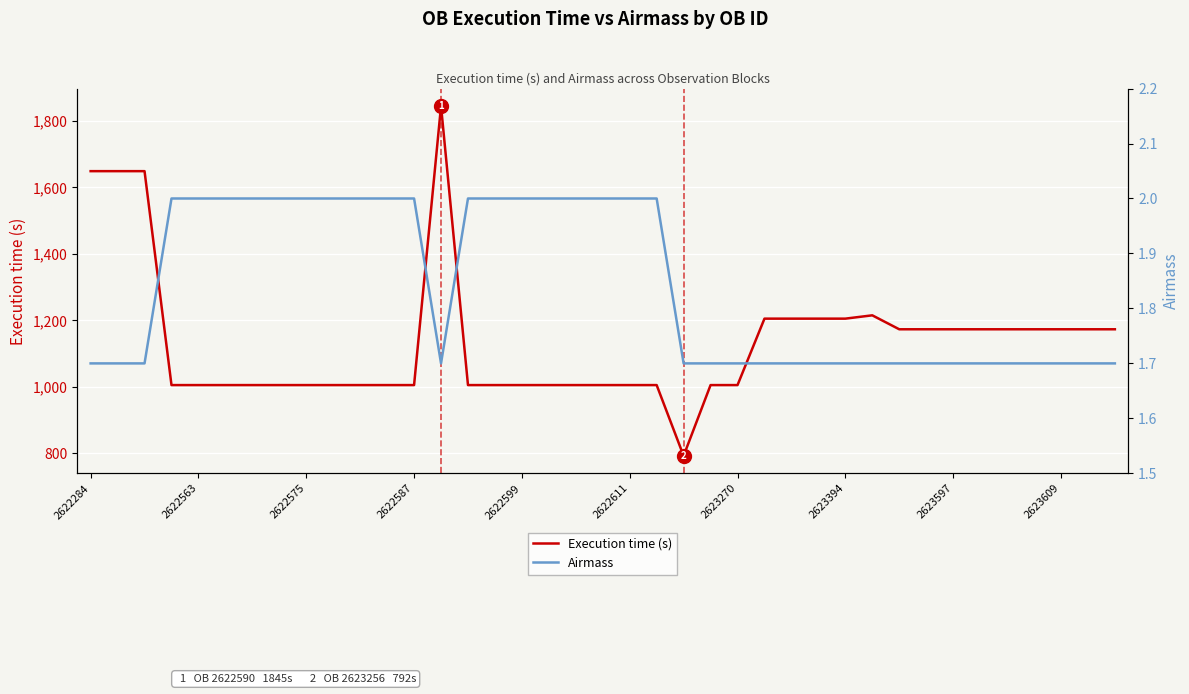

At which label does Airmass reach its minimum?

2622284